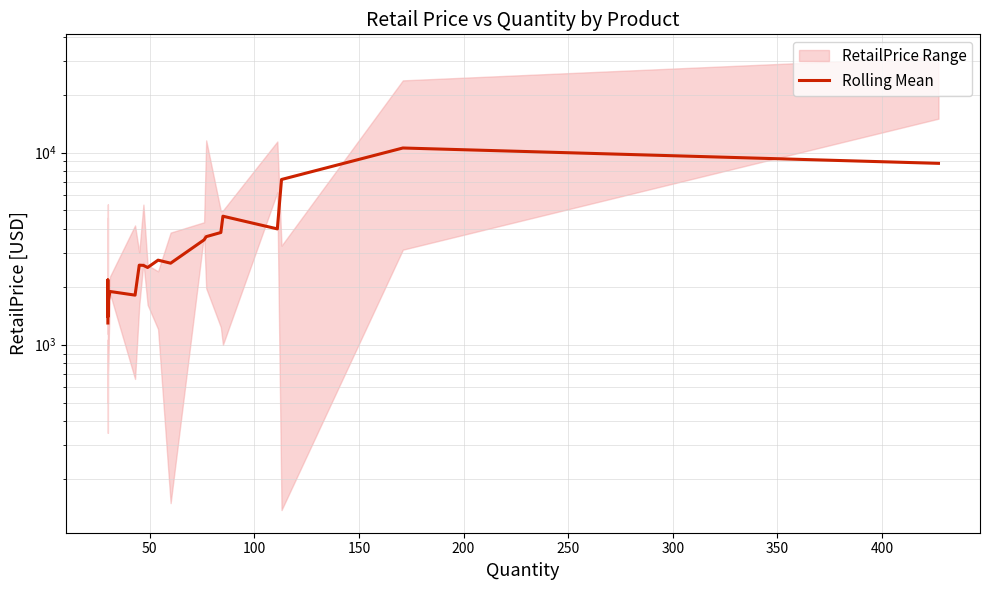

How many points are lower than both their immediate neighbors (excluding endpoints)?

5